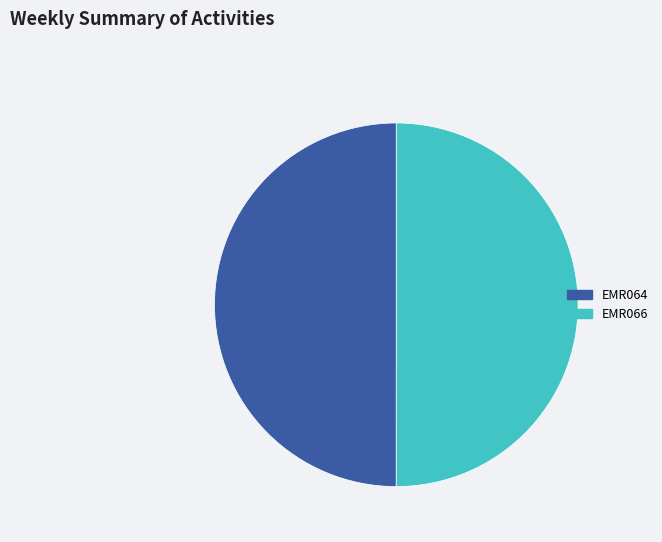

What is the ratio of the value at EMR066 to the value at EMR064?

1.0